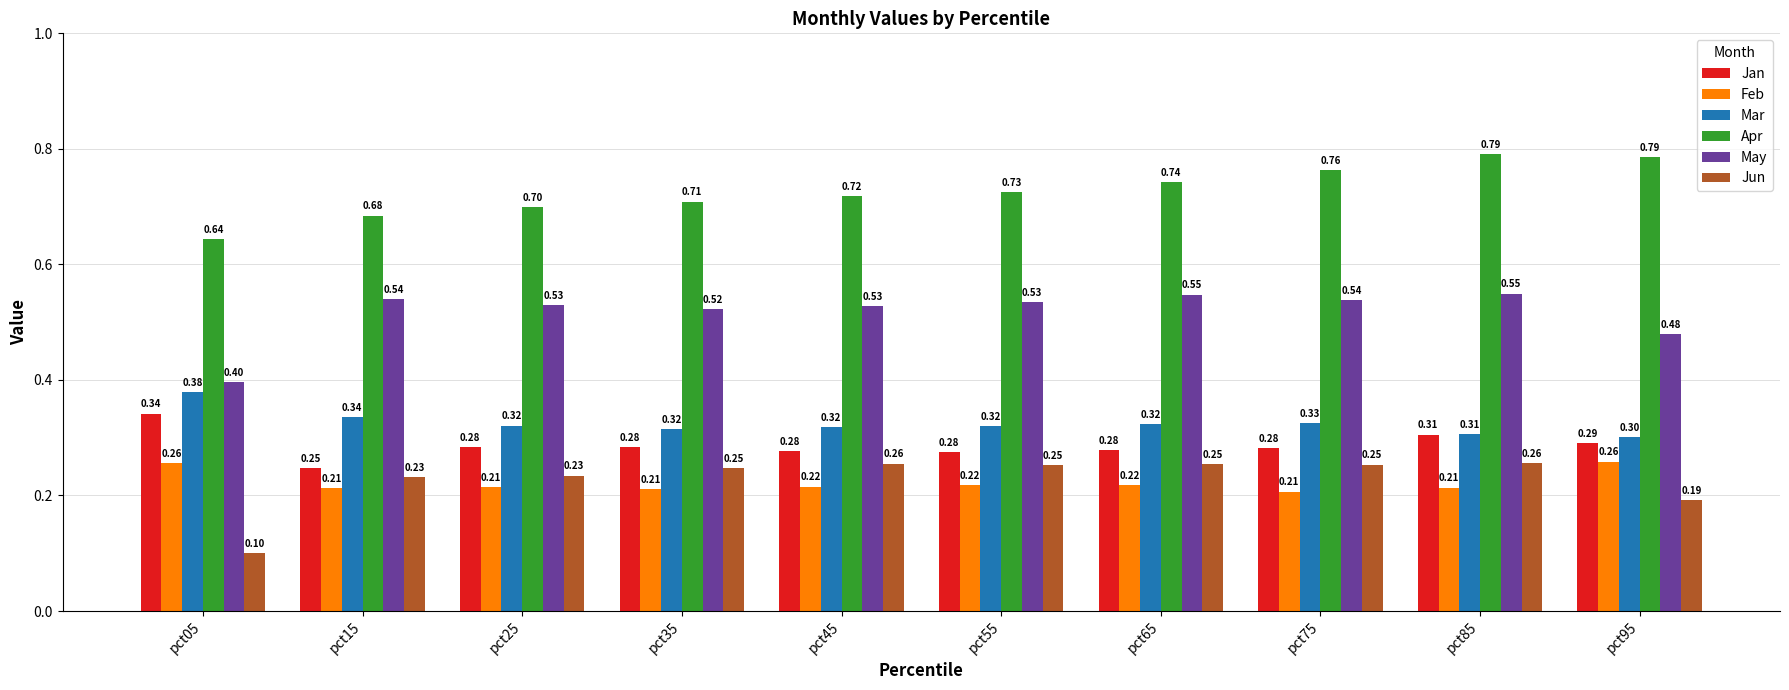

What are all the series names shown in the legend?

Jan, Feb, Mar, Apr, May, Jun